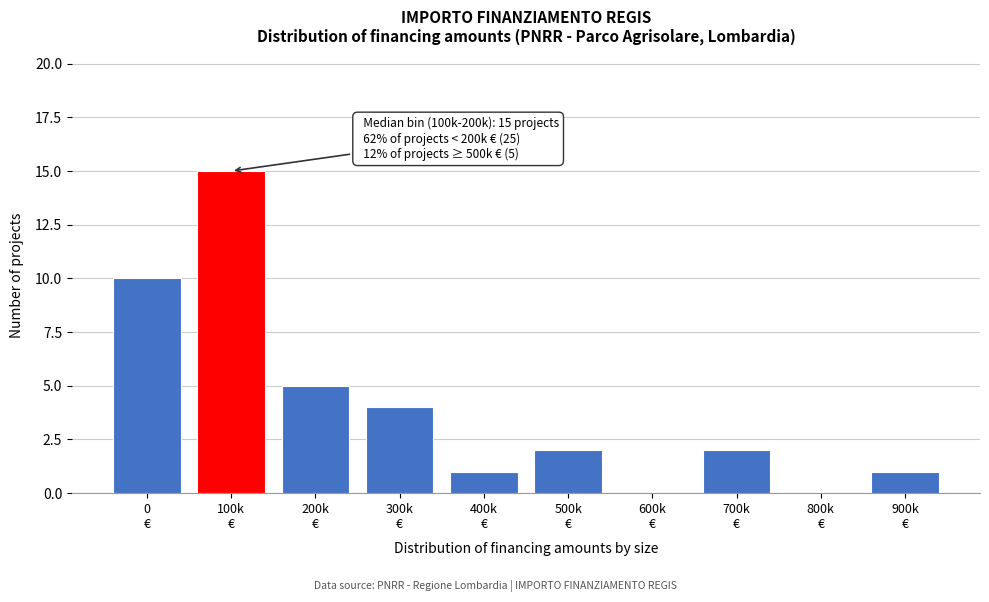

What is the maximum value shown in the chart?

15